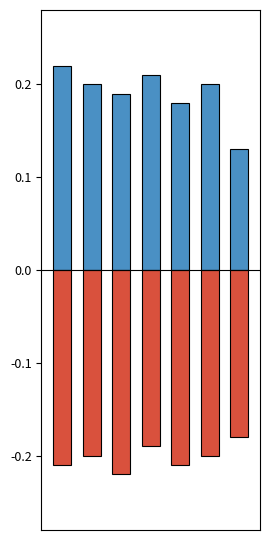

How many groups of bars are there?

7